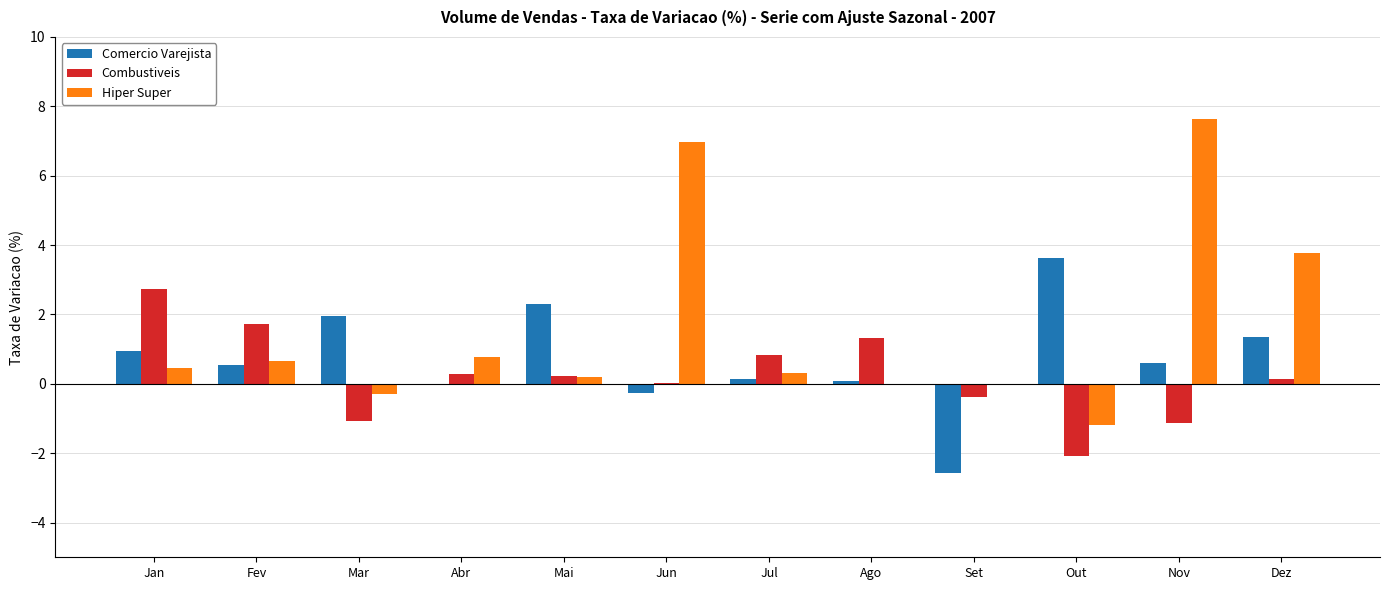

What is the sum of all Combustiveis values?

2.7